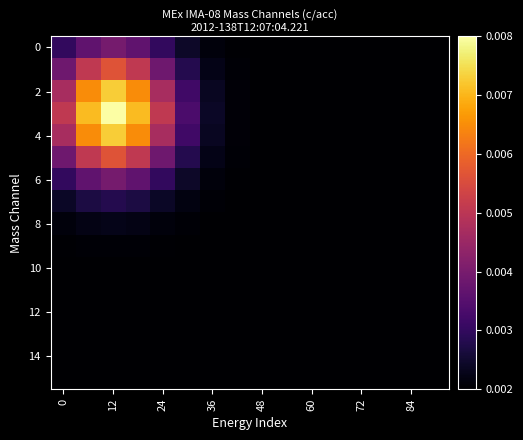

How many categories are shown in the chart?

16